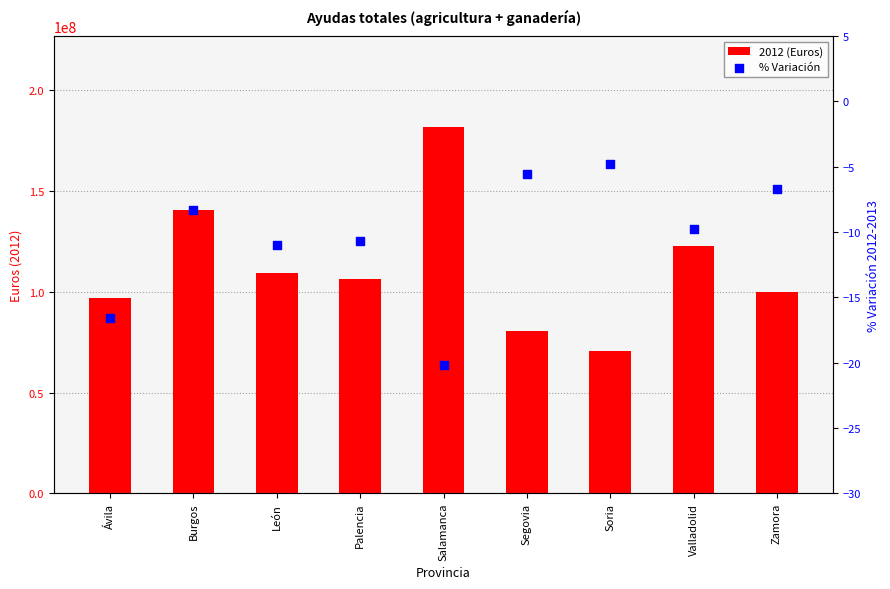

Which series has the largest Y range (max minus min)?

2012 (Euros)